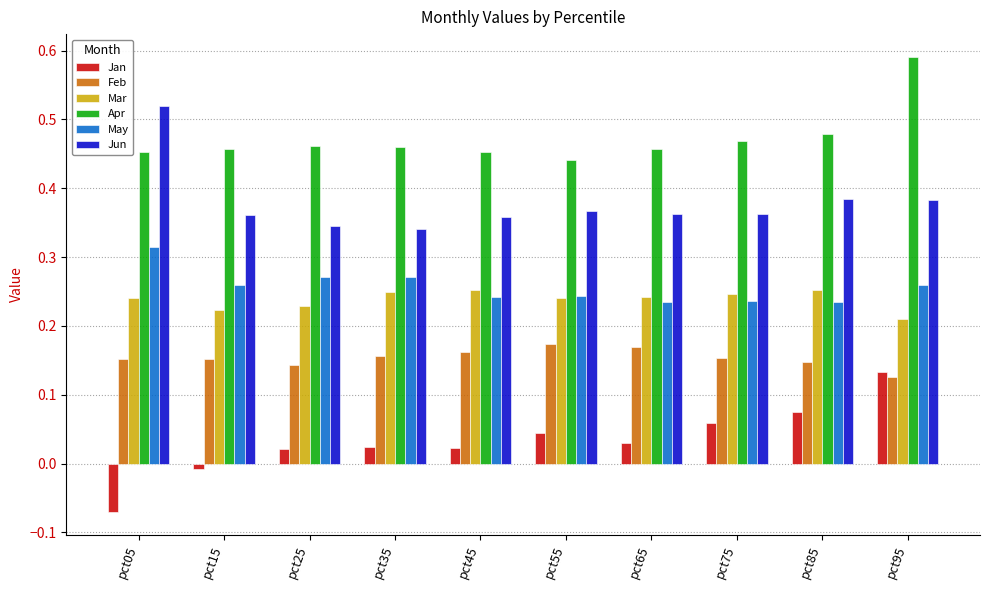

Rank the series at pct35 from highest to lowest value.

Apr, Jun, May, Mar, Feb, Jan